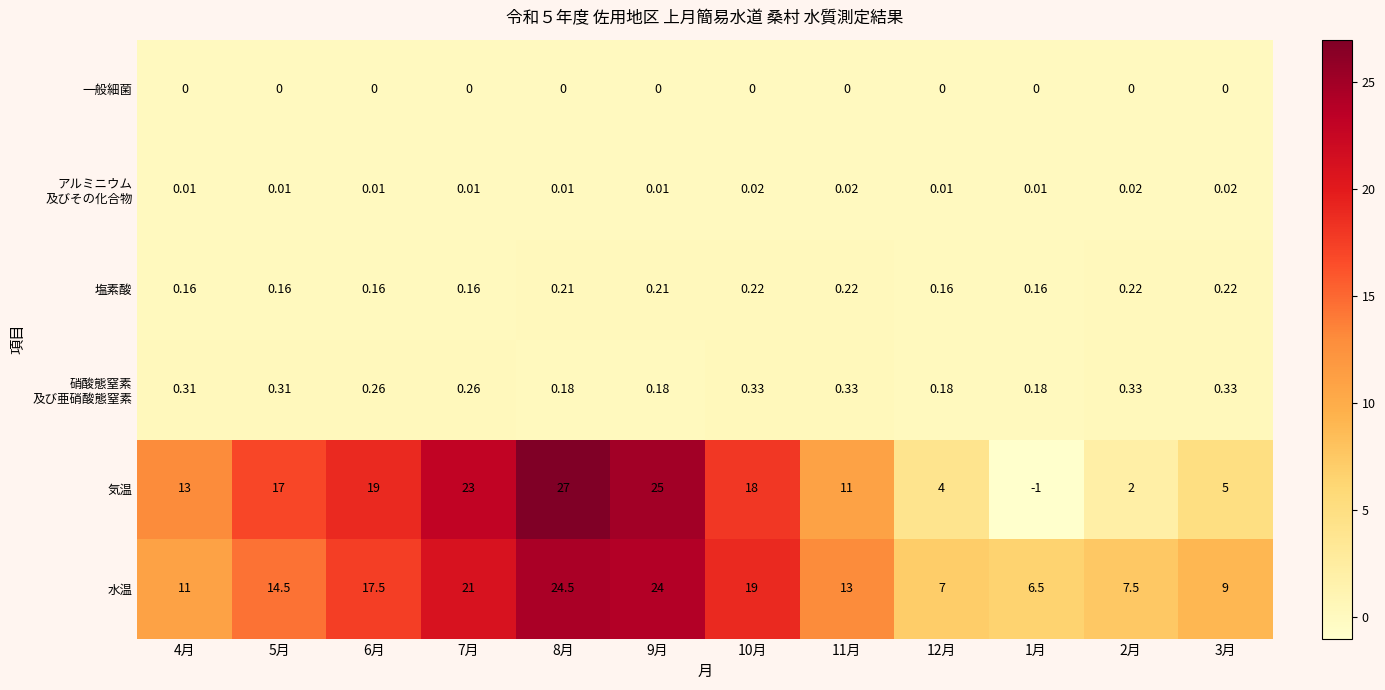

Which series has the widest spread of values?

気温